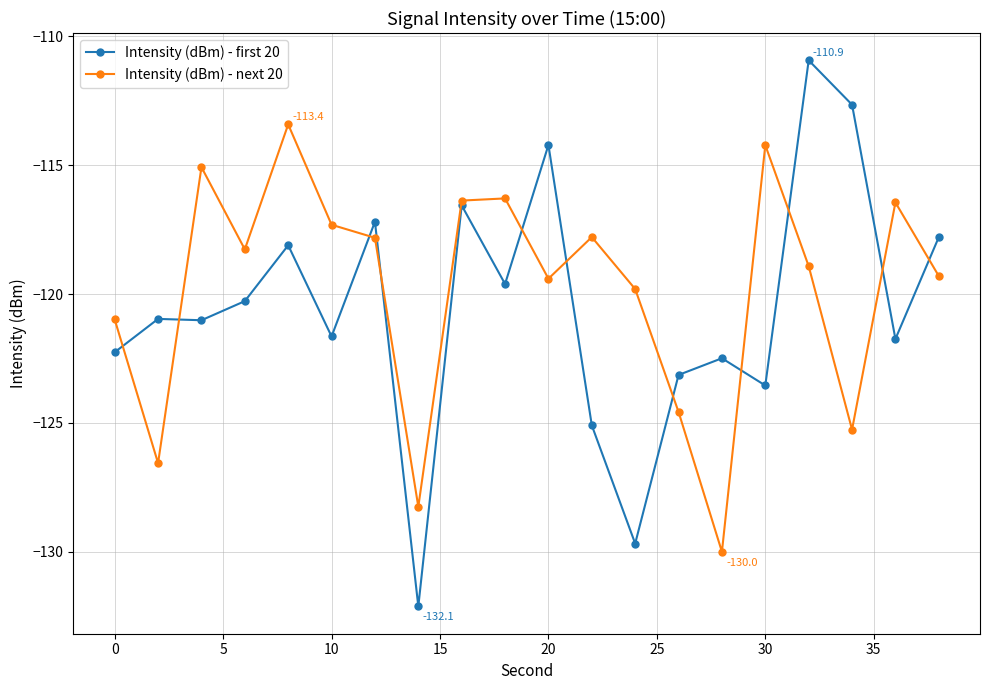

True or false: Intensity (dBm) - first 20 has more than 0 points higher than both neighbors.

True